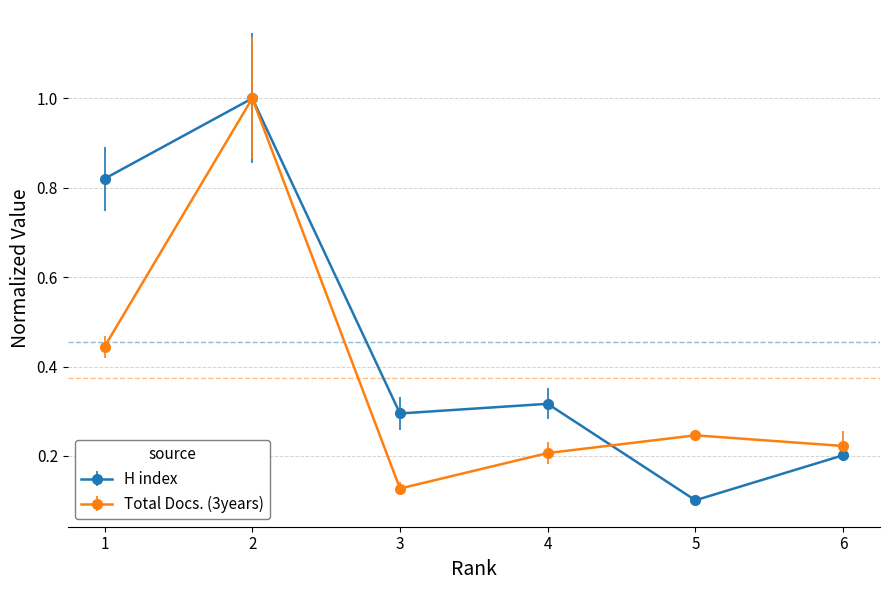

Is this an area chart (filled region under the line)?

No